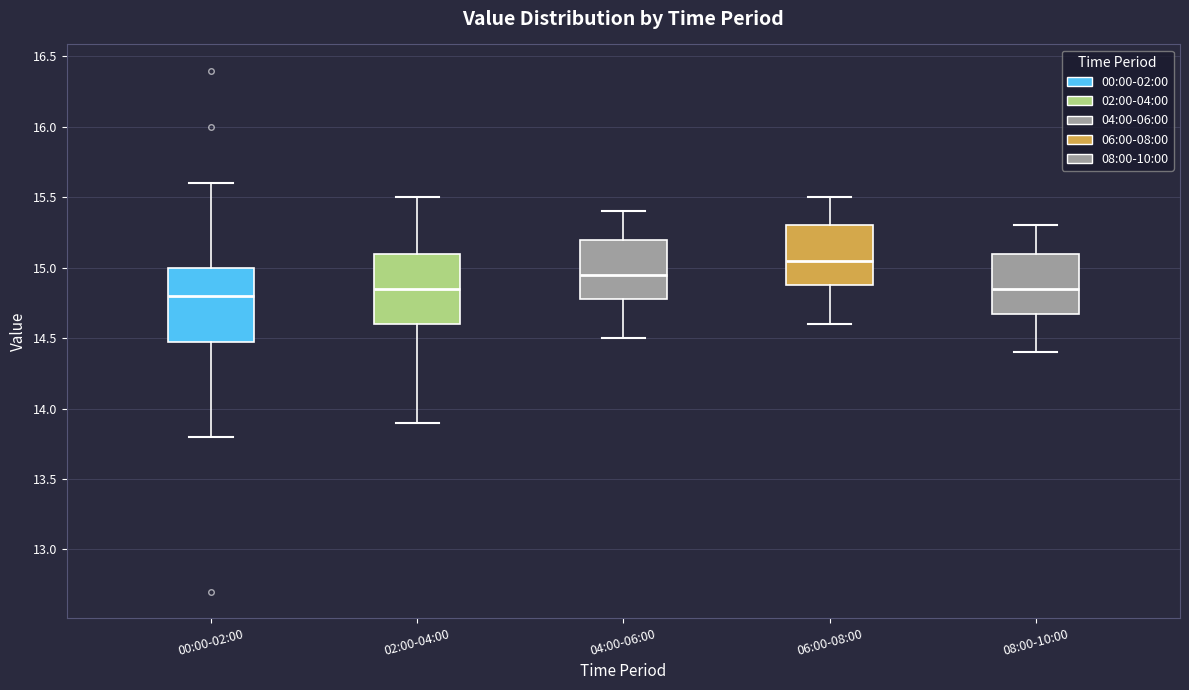

Which box has the highest median line?

06:00-08:00